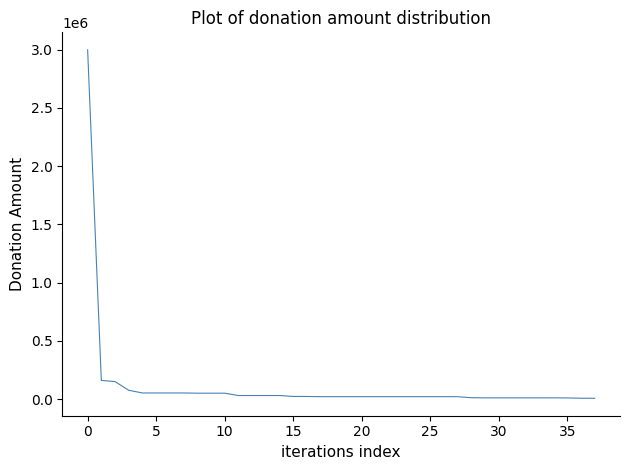

What is the maximum value shown in the chart?

3000000